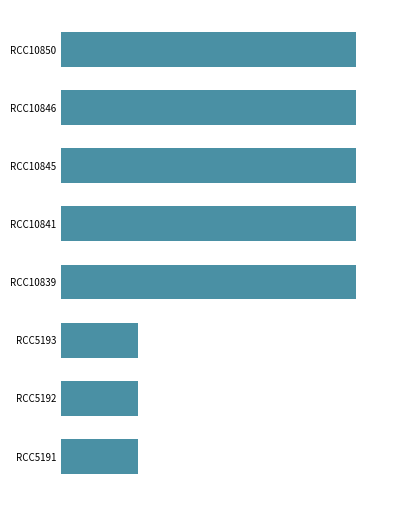

What is the minimum value shown in the chart?

160573